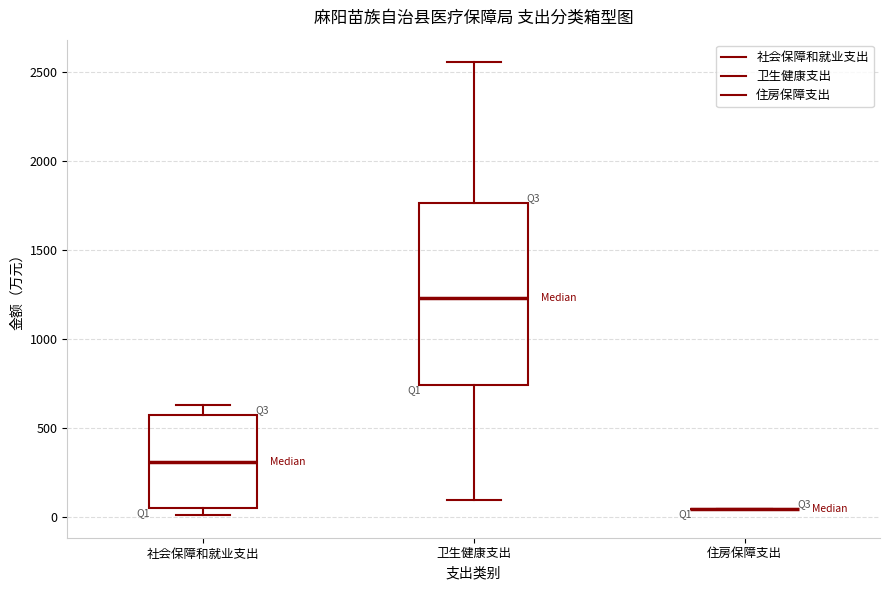

Reading left to right, read every box against the y-axis: the position of its median line, the range the box covers, and the ends of its whiskers. The values are not printed on the chart, so give them approximately, as read against the axis.

社会保障和就业支出: median 300, box 50 to 550, whiskers 0 to 650
卫生健康支出: median 1250, box 750 to 1750, whiskers 100 to 2550
住房保障支出: box collapsed to a line at 50, whiskers 50 to 50